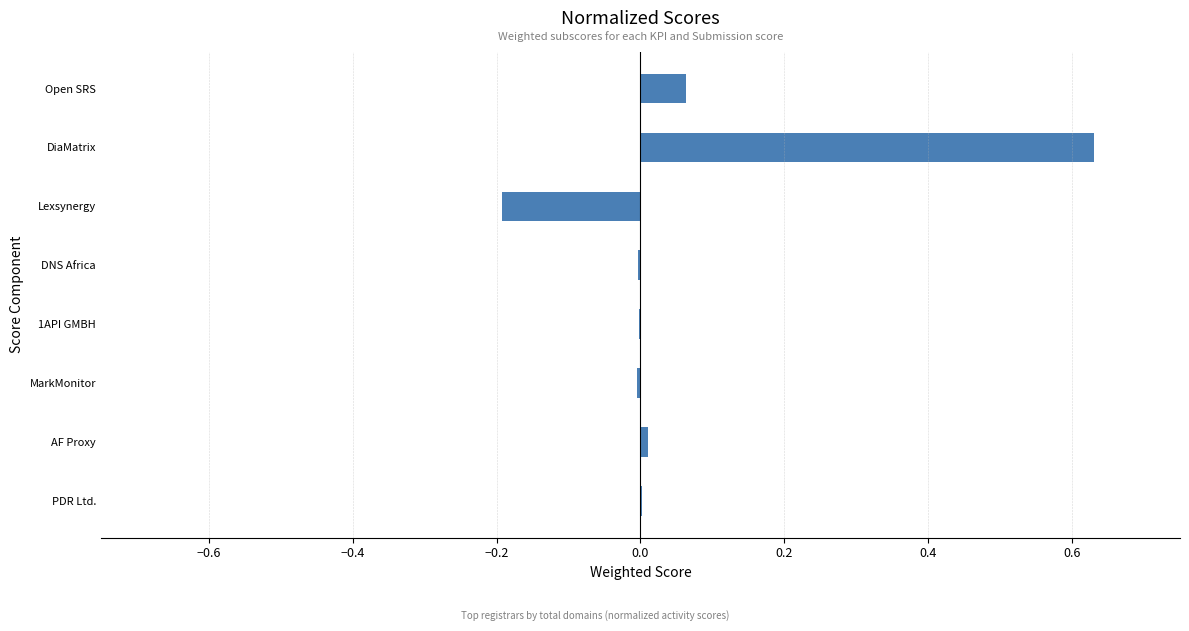

How many series are shown in this chart?

1